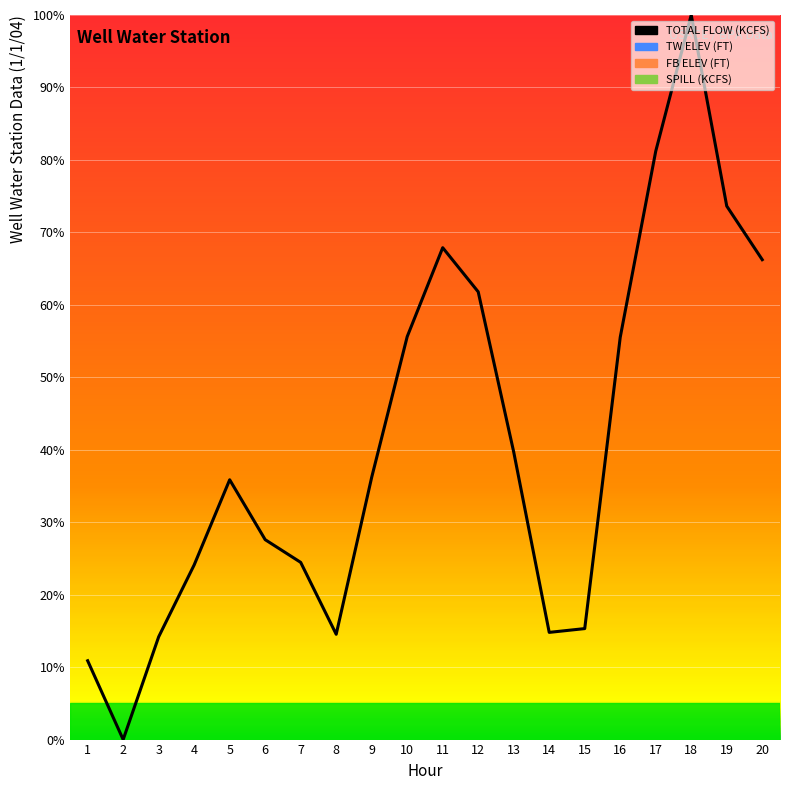

Reading left to right, list all the values displayed in this chart.

1=10.9	2=0.0	3=14.2	4=24.1	5=35.9	6=27.6	7=24.5	8=14.5	9=36.2	10=55.6	11=67.9	12=61.8	13=39.7	14=14.8	15=15.3	16=55.5	17=81.2	18=100.0	19=73.6	20=66.2